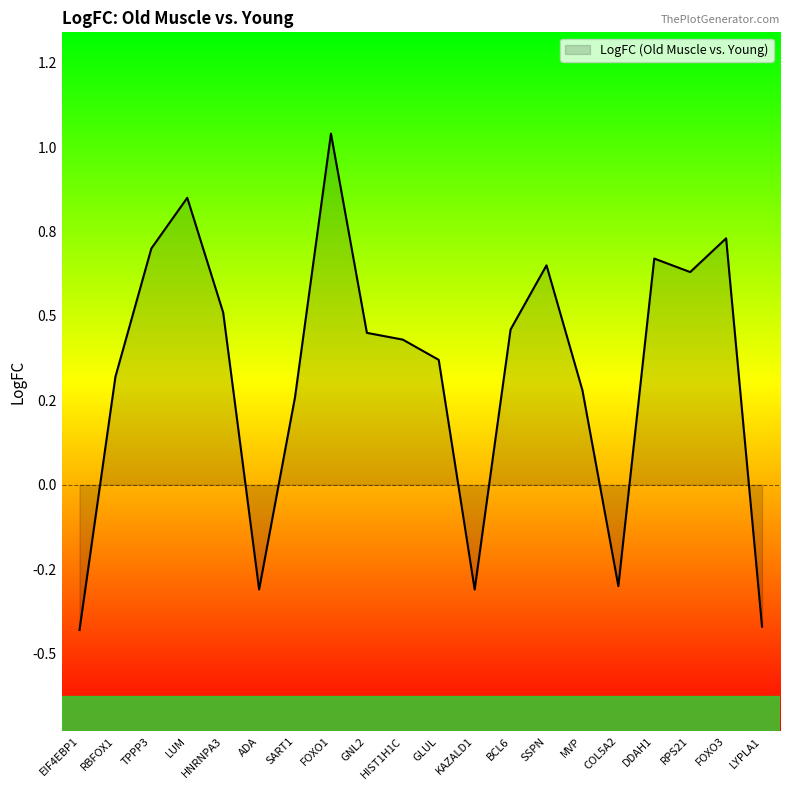

True or false: the data shows 0.4 at HIST1H1C.

True